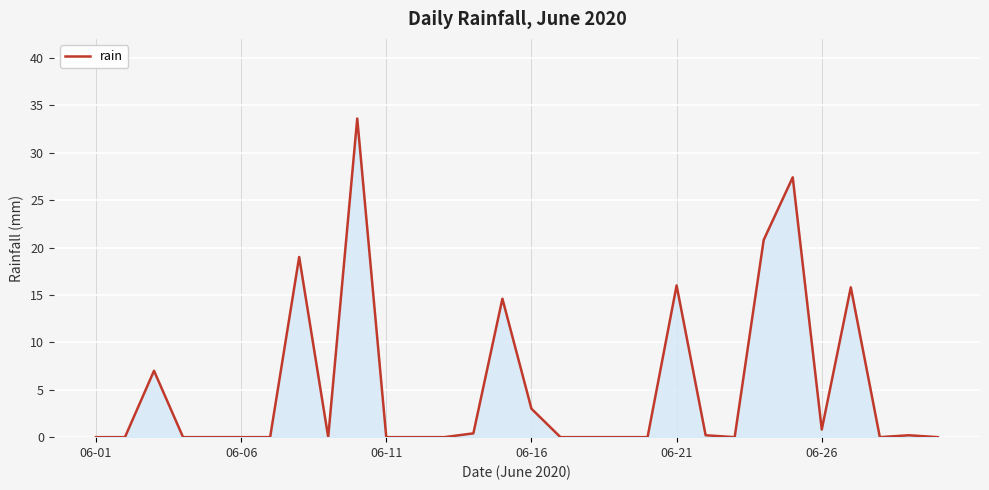

What is the greatest value displayed?

33.6